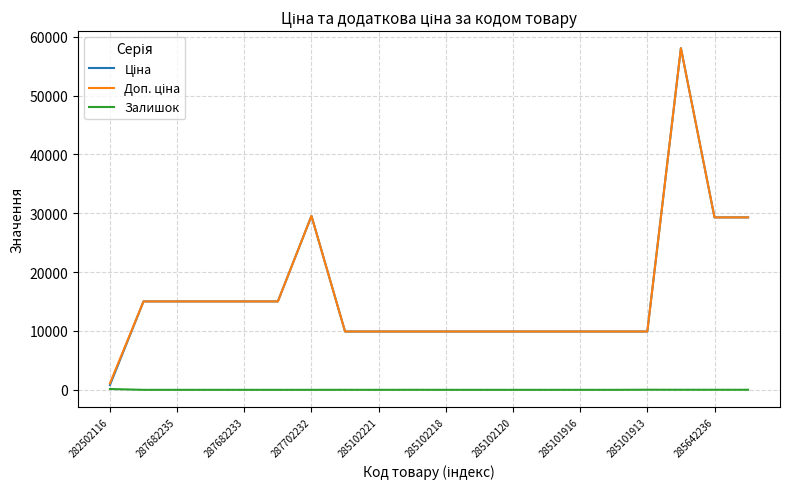

What is the greatest value displayed?

58037.0